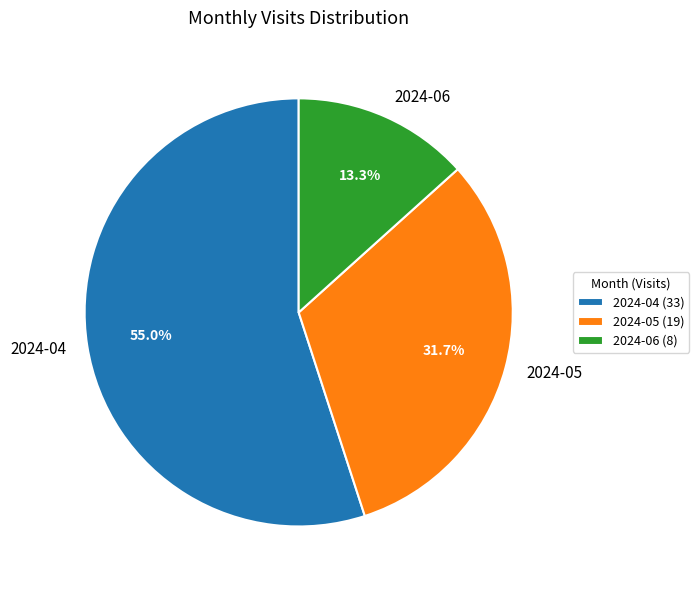

What percentage is the 2024-05 slice, to the nearest percent?

32%